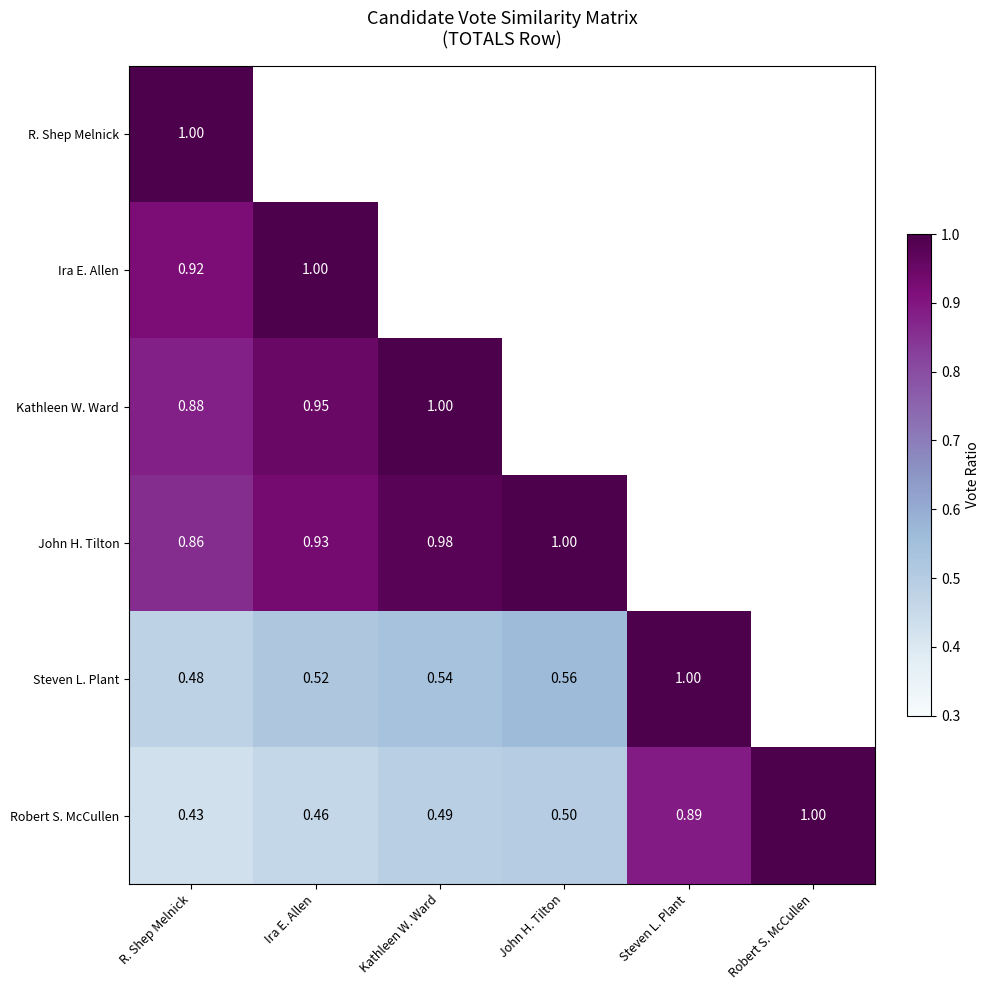

Rank the series at R. Shep Melnick from highest to lowest value.

R. Shep Melnick, Ira E. Allen, Kathleen W. Ward, John H. Tilton, Steven L. Plant, Robert S. McCullen